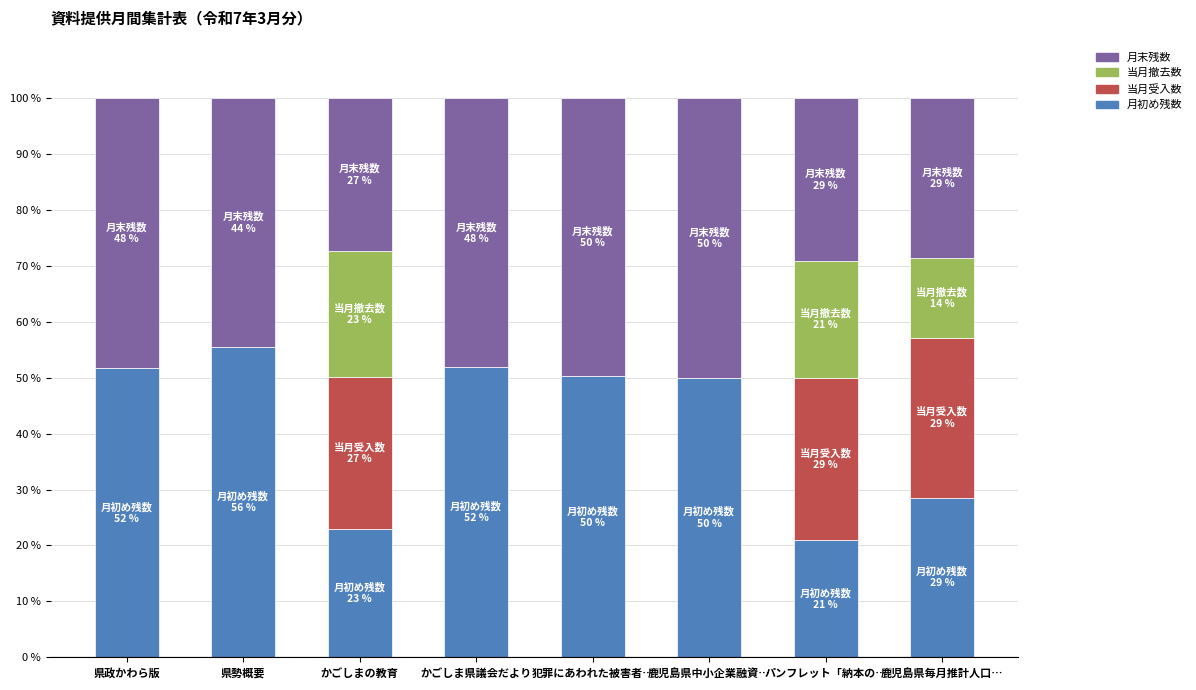

How many series are shown in this chart?

4